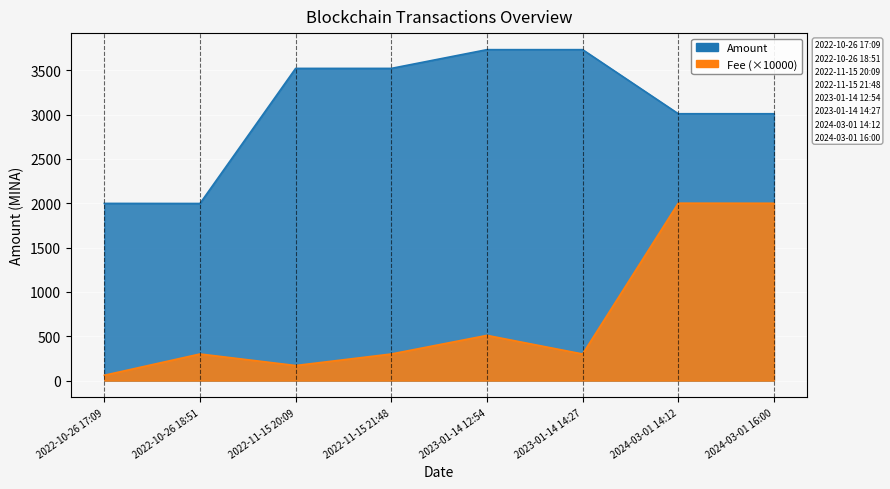

At which category is the sum across all series the highest?

2024-03-01 14:12